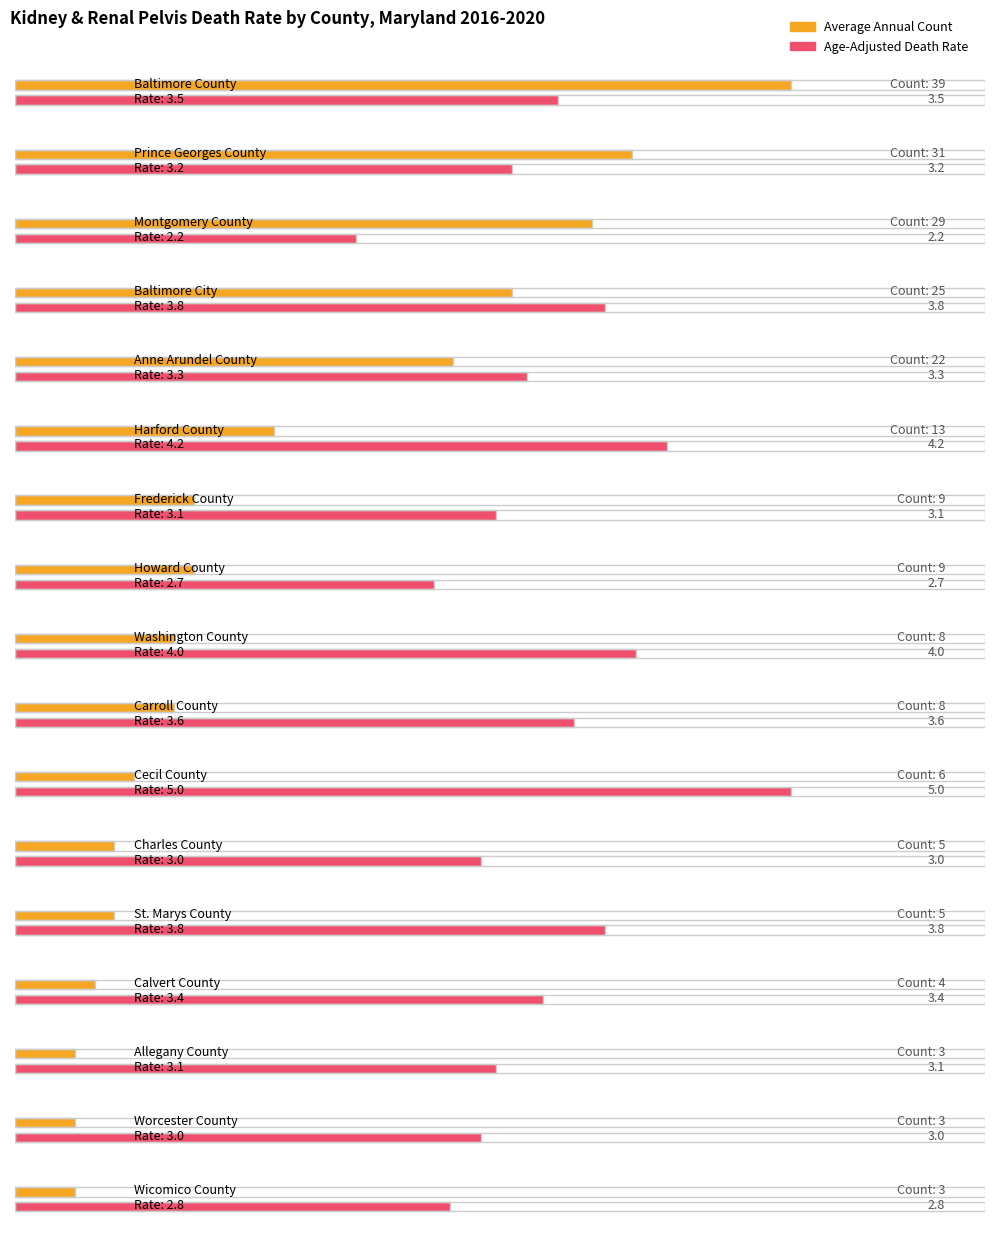

At which label is Age-Adjusted Death Rate closest to 3?

Charles County